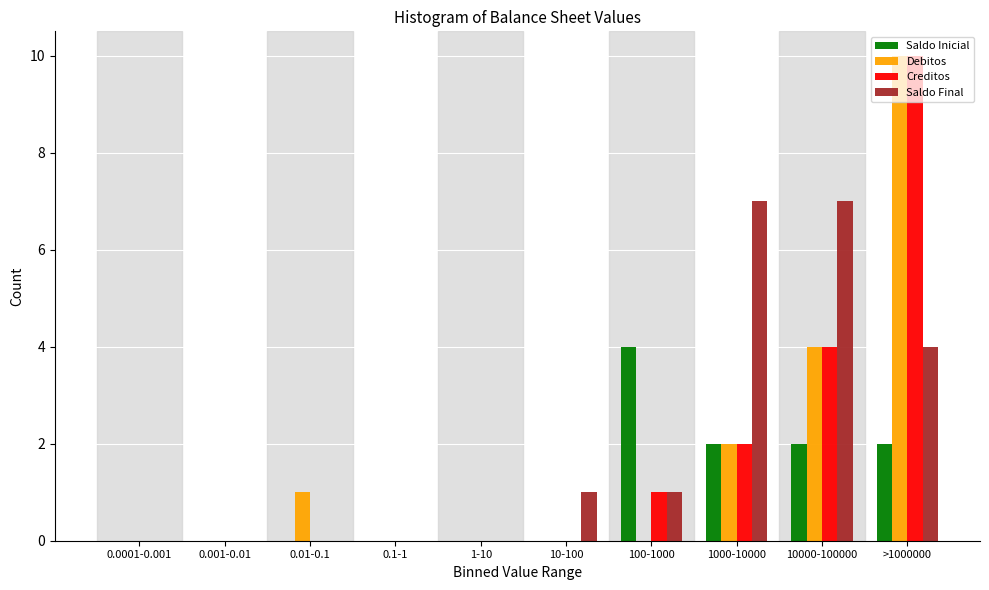

What is the total value across all series at >1000000?

26